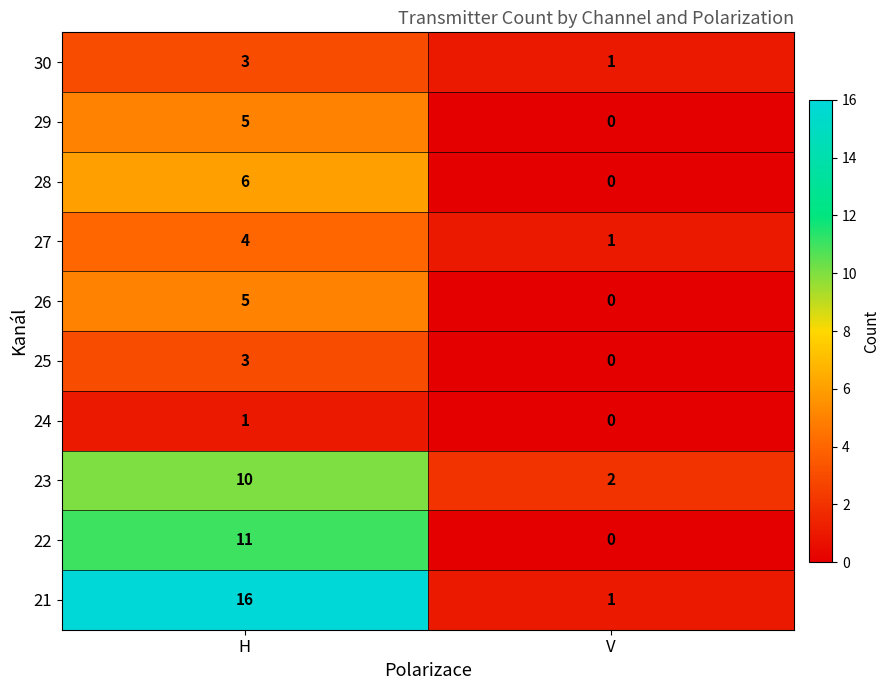

Which series has the widest spread of values?

21